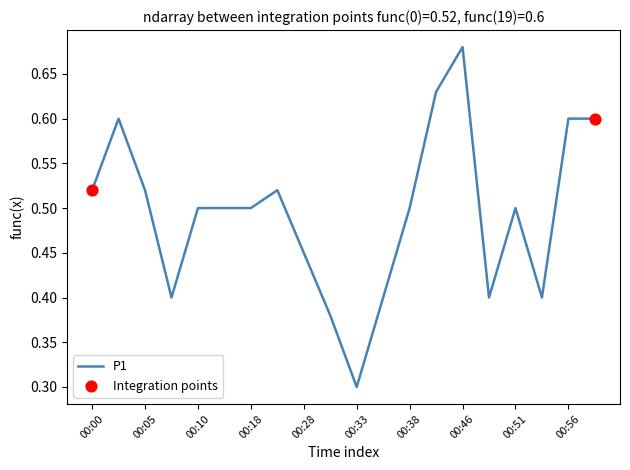

What is the minimum value shown in the chart?

0.3